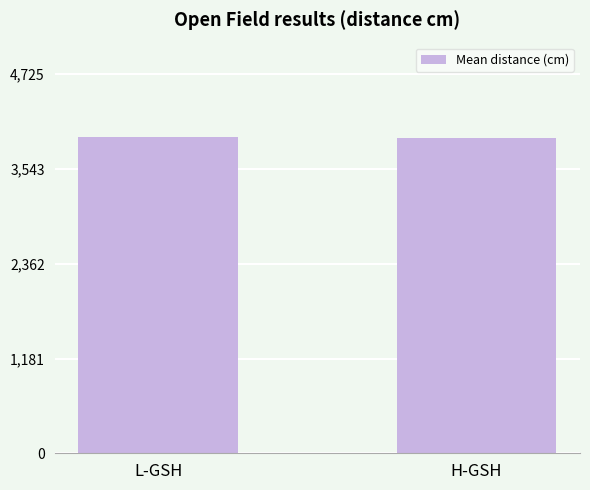

Does the chart contain any negative values?

No